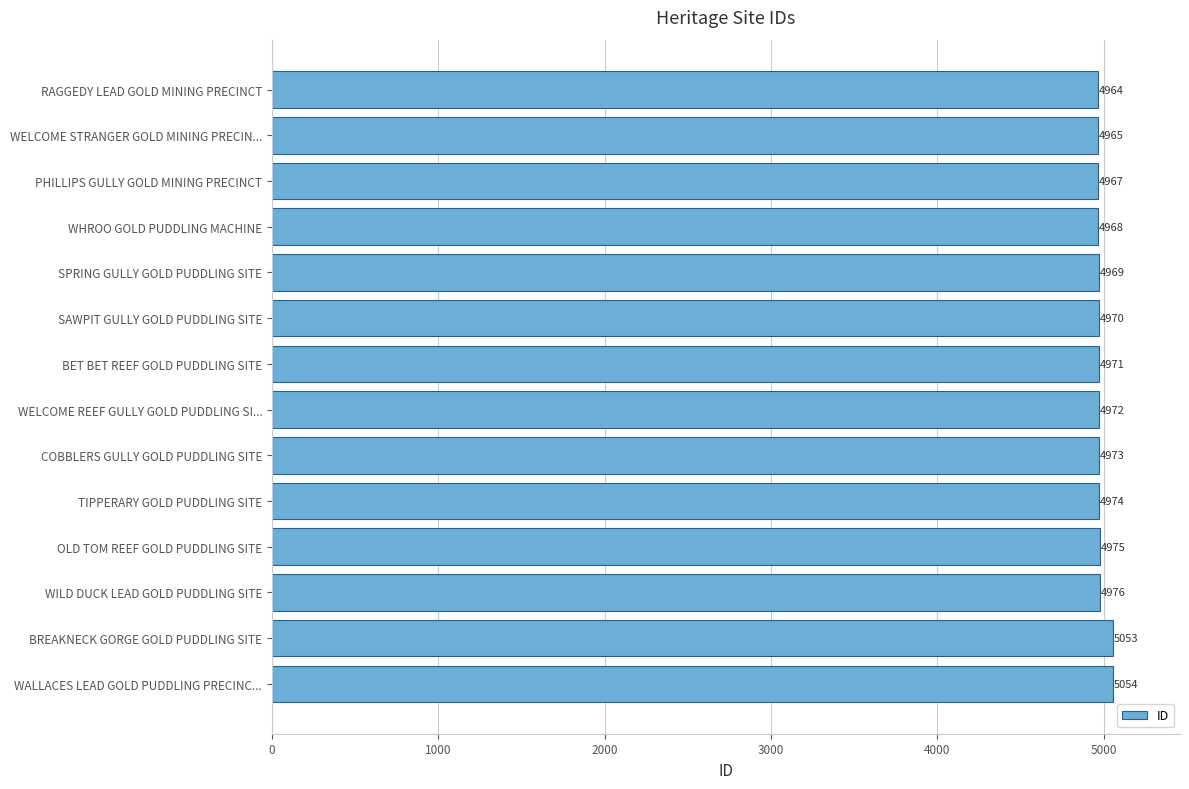

What is the difference between the maximum and minimum values?

90